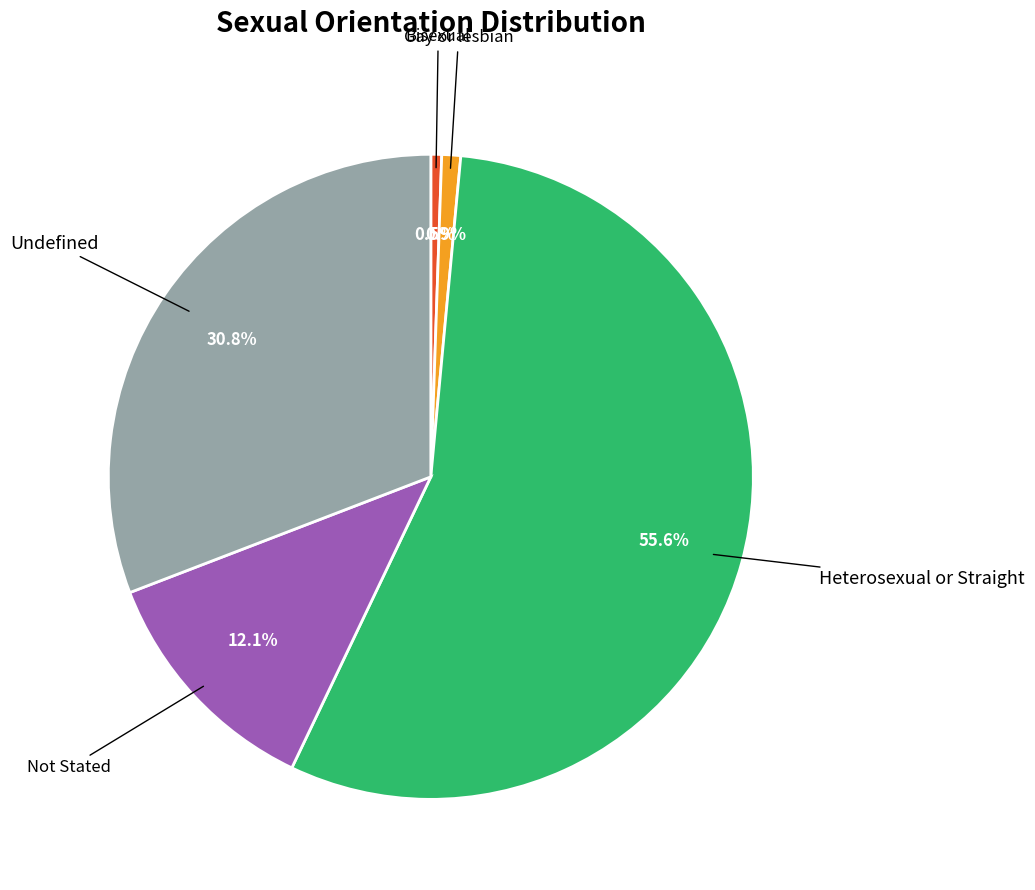

To the nearest percent, what is the difference between the largest and smallest slice percentages?

55%